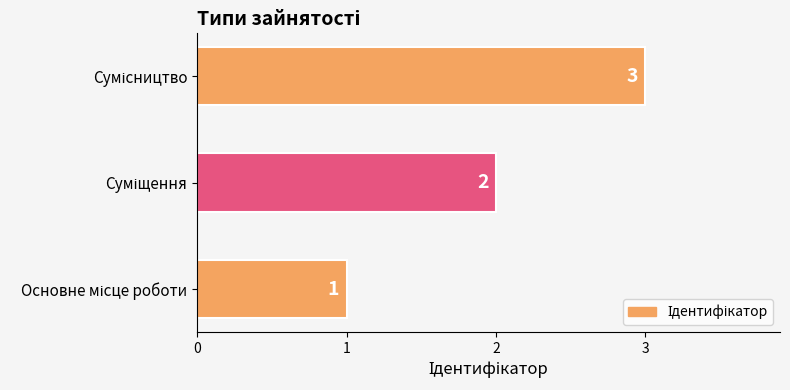

What is the sum of all values?

6